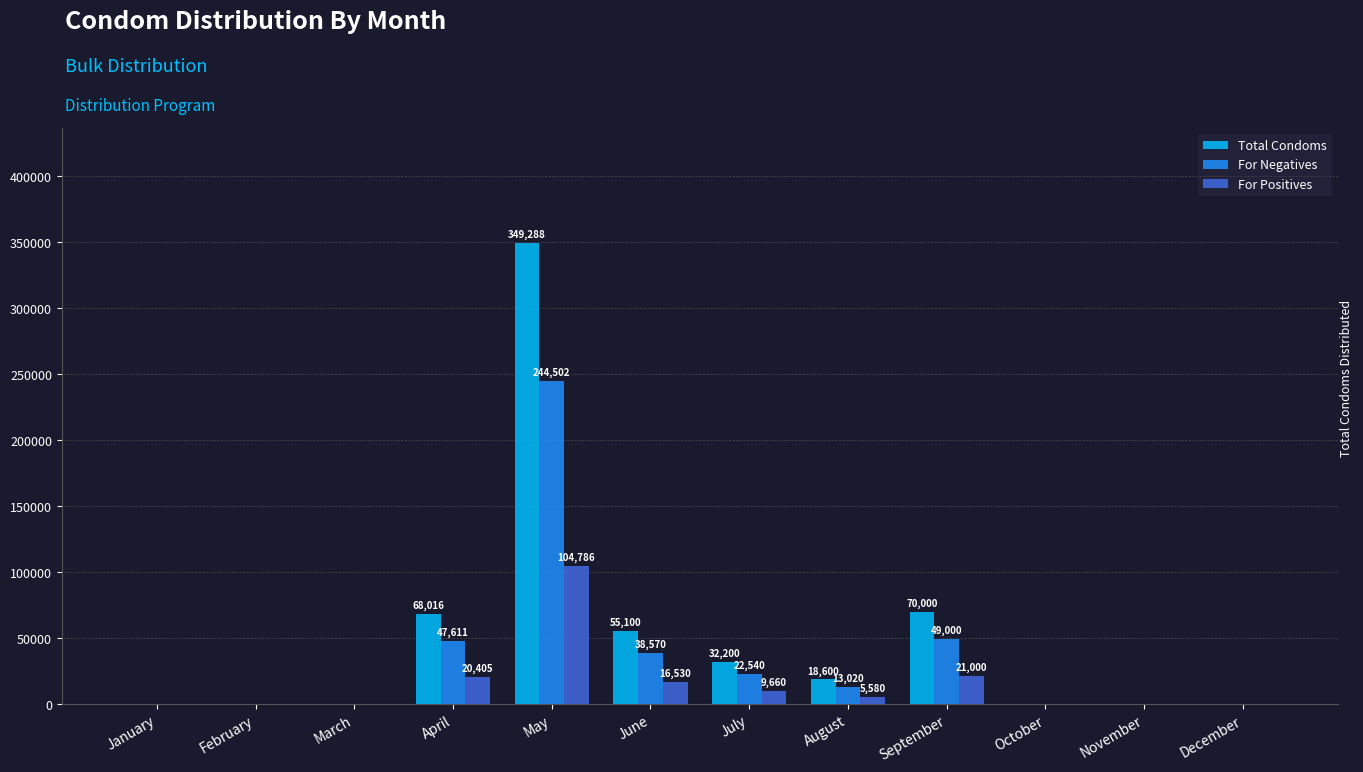

True or false: Total Condoms has a value of -111904.8 at October.

False